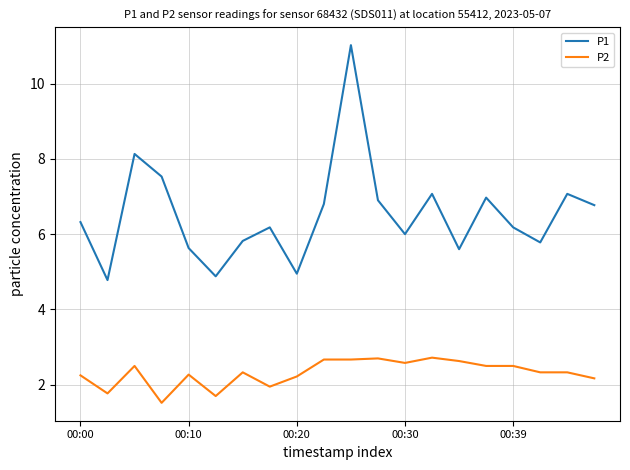

True or false: P2 and P1 cross at least once.

False